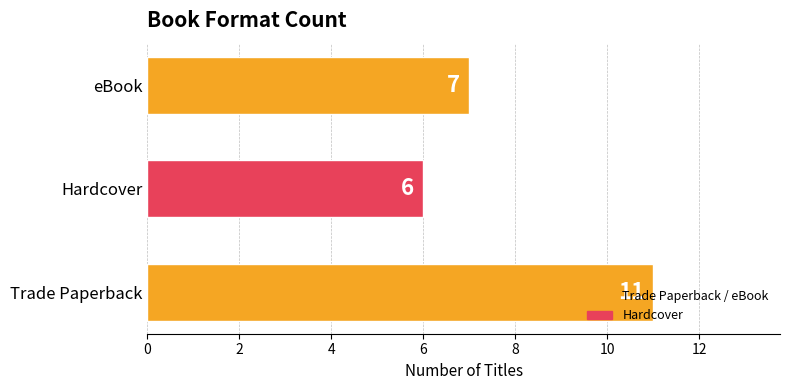

How many distinct data groups are displayed?

1